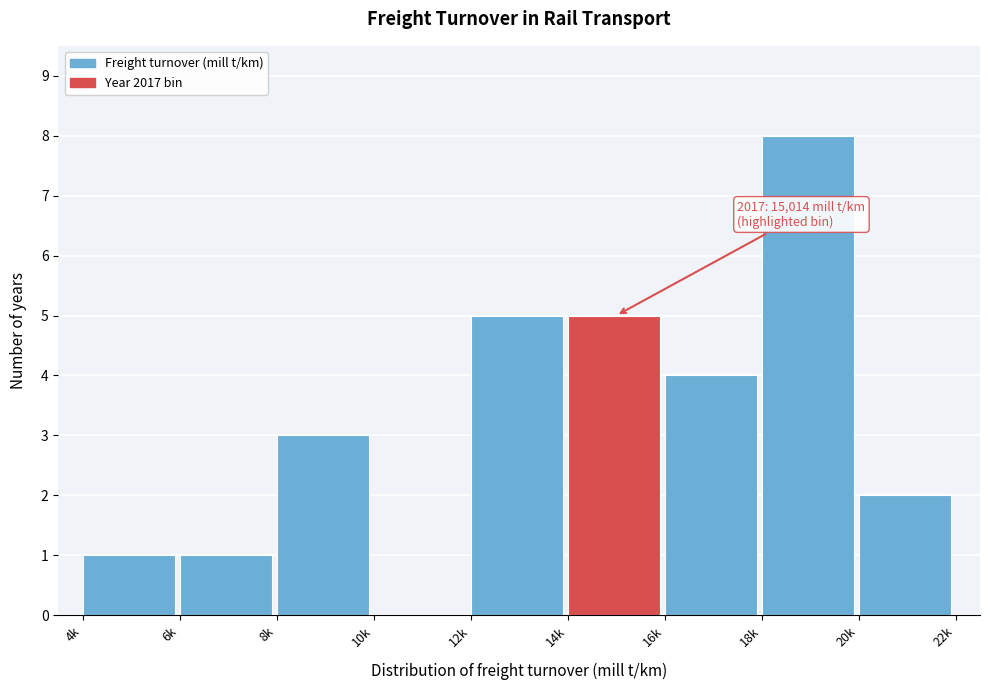

Reading left to right, transcribe all the data shown in this chart.

4k=1	6k=1	8k=3	10k=0	12k=5	14k=5	16k=4	18k=8	20k=2